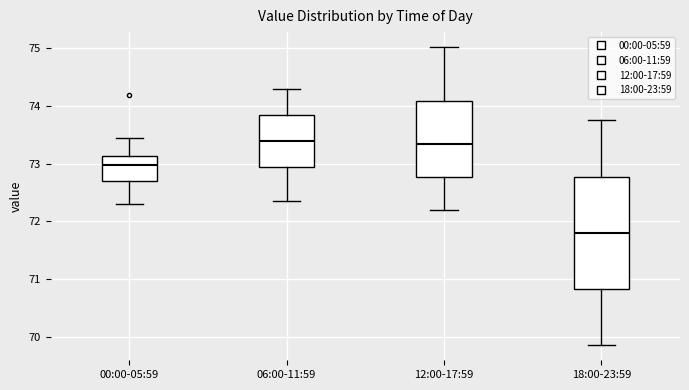

Where is the lower edge of the box for 18:00-23:59 on the y-axis? The values are not printed on the chart, so give them approximately, as read against the axis.

70.8